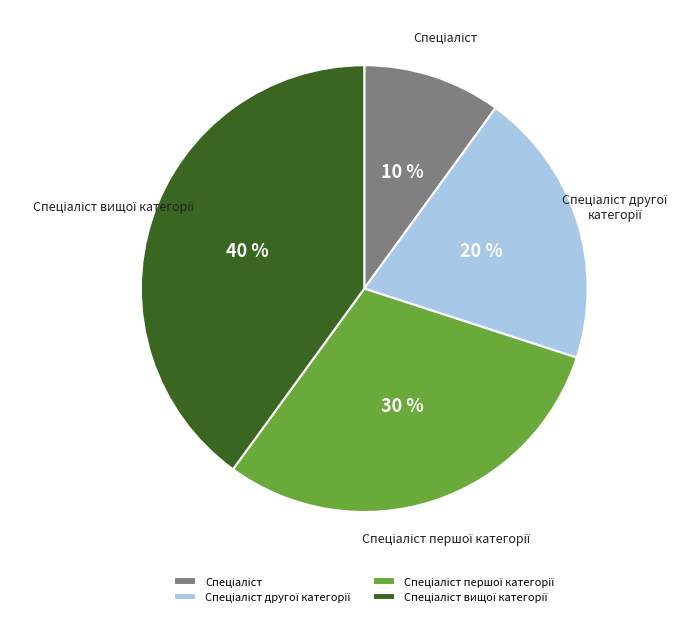

Is there a majority slice in this chart?

No